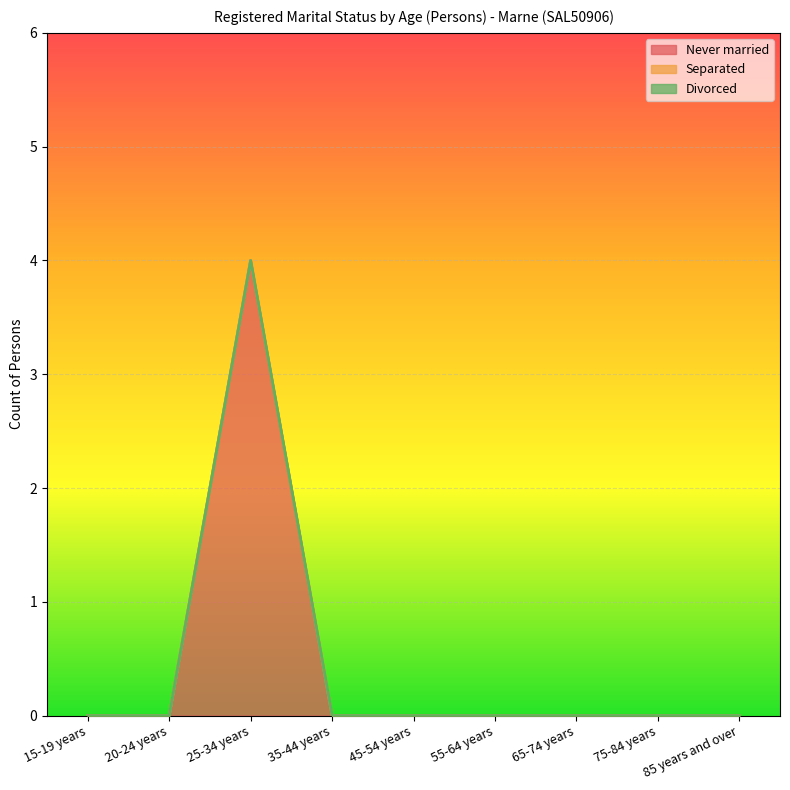

Which series has the largest total across all categories?

Never married